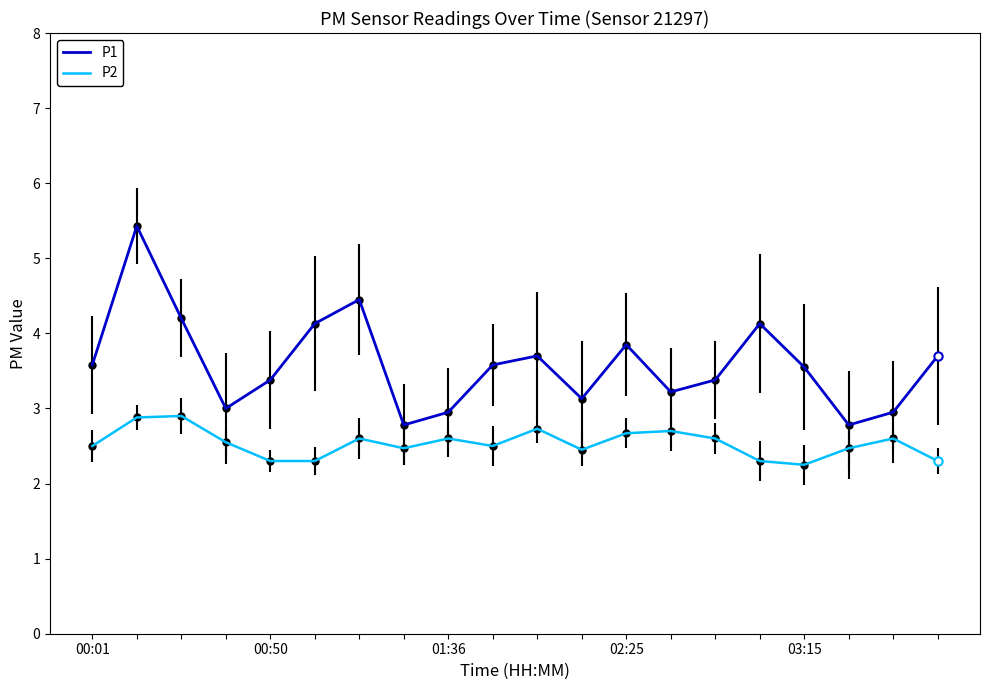

How many lines are shown in the chart?

2